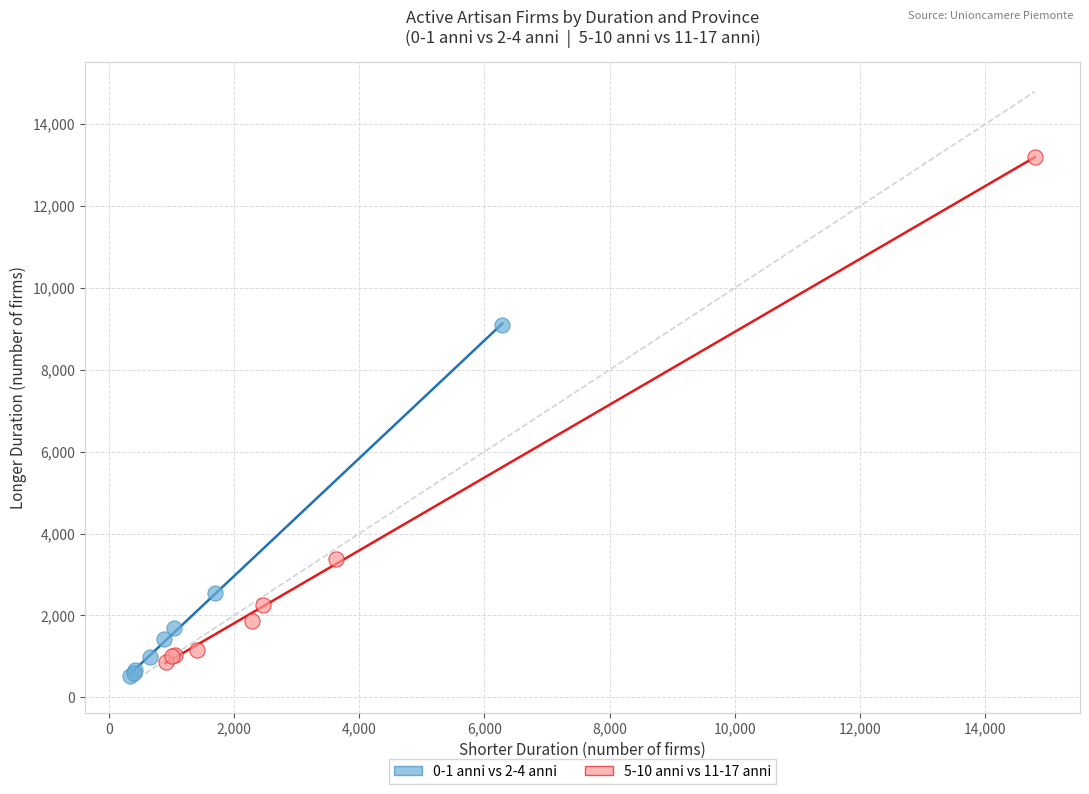

Which series contains the highest Y value?

5-10 anni vs 11-17 anni